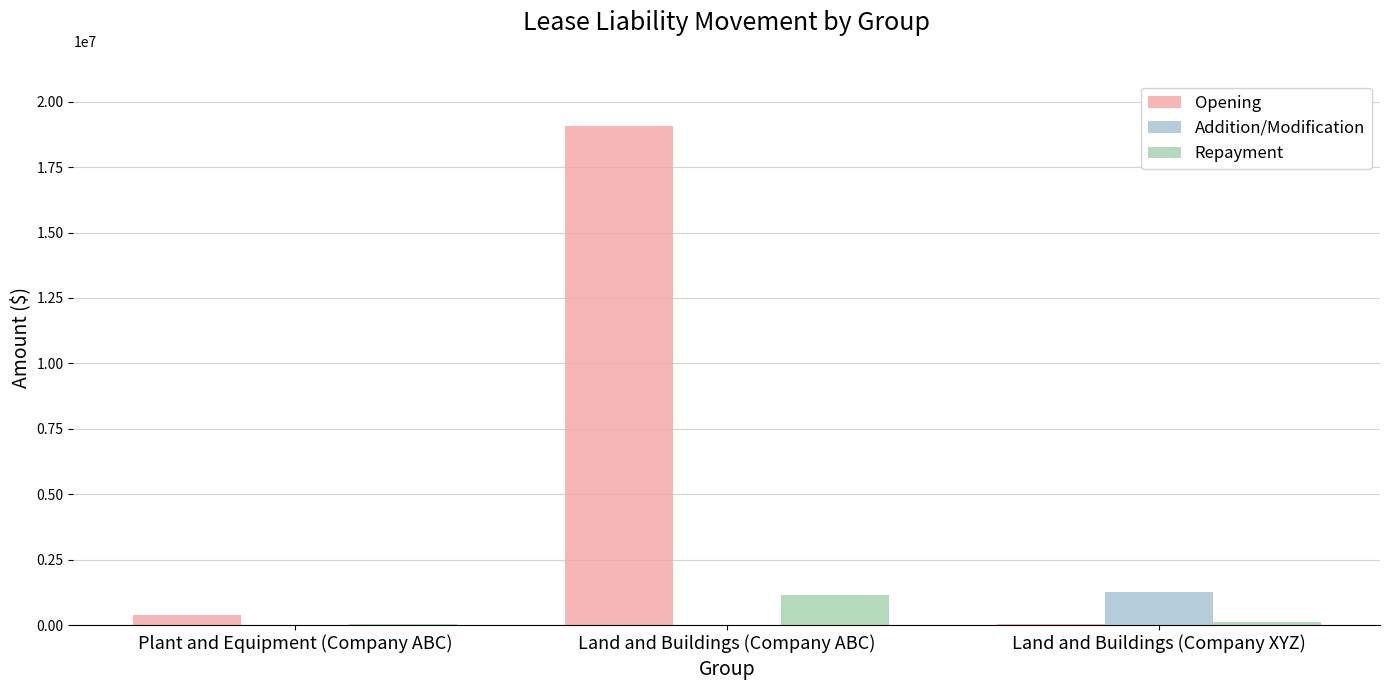

How many categories are shown in the chart?

3